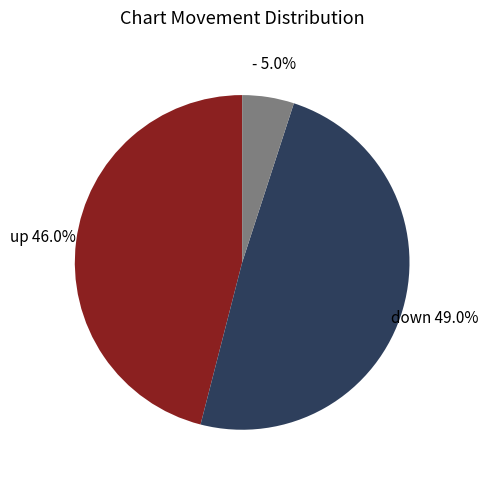

Does any single category account for the majority?

No